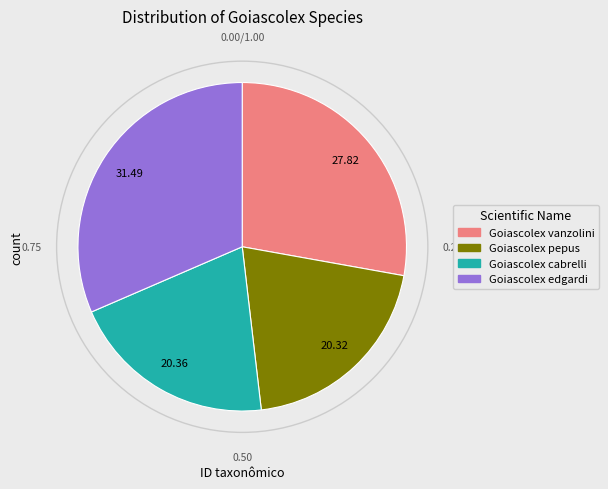

Do Goiascolex pepus and Goiascolex vanzolini together represent more than half of the pie?

No